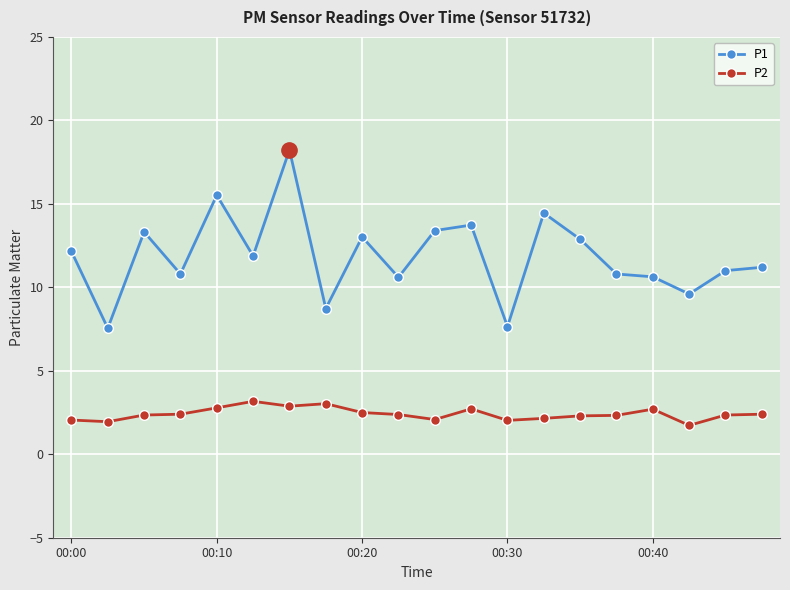

What is the difference between the maximum and minimum values in the P2 series?

1.4